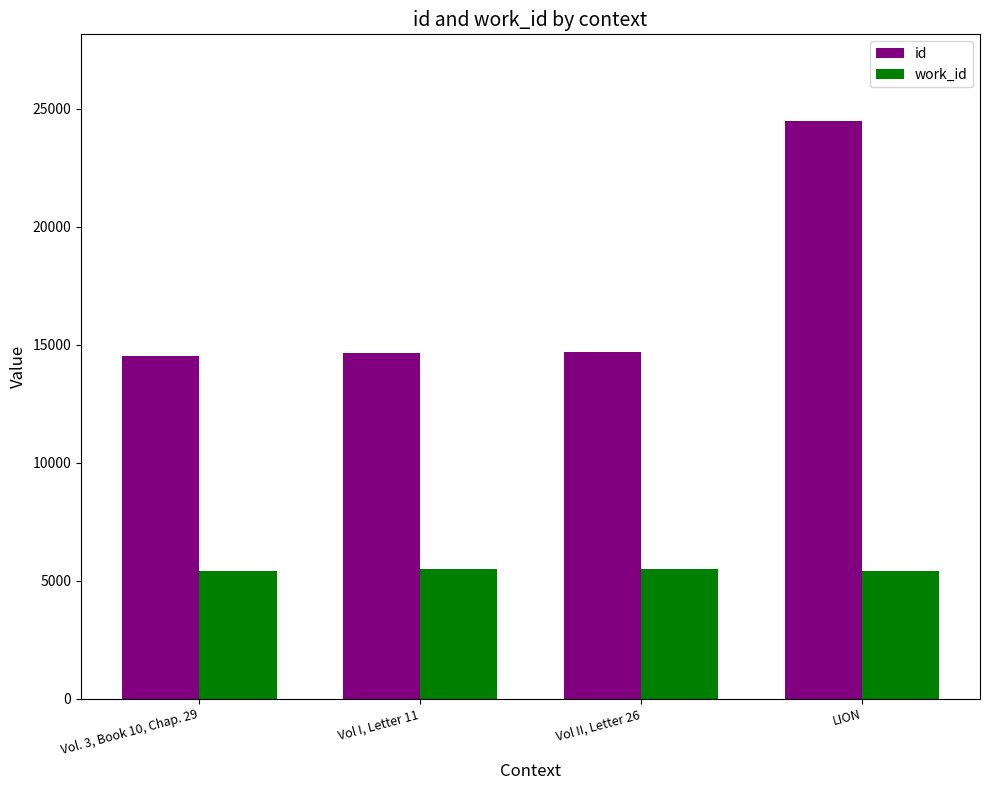

What is the sum of all id values?

68366